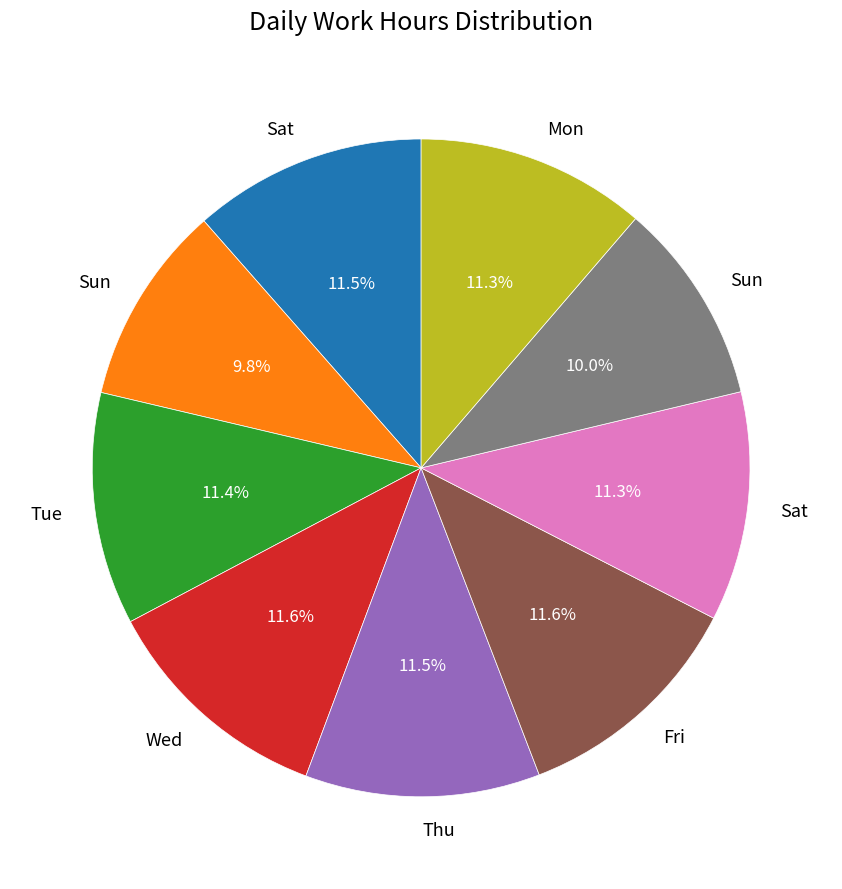

Is there any slice that represents more than half of the pie?

No